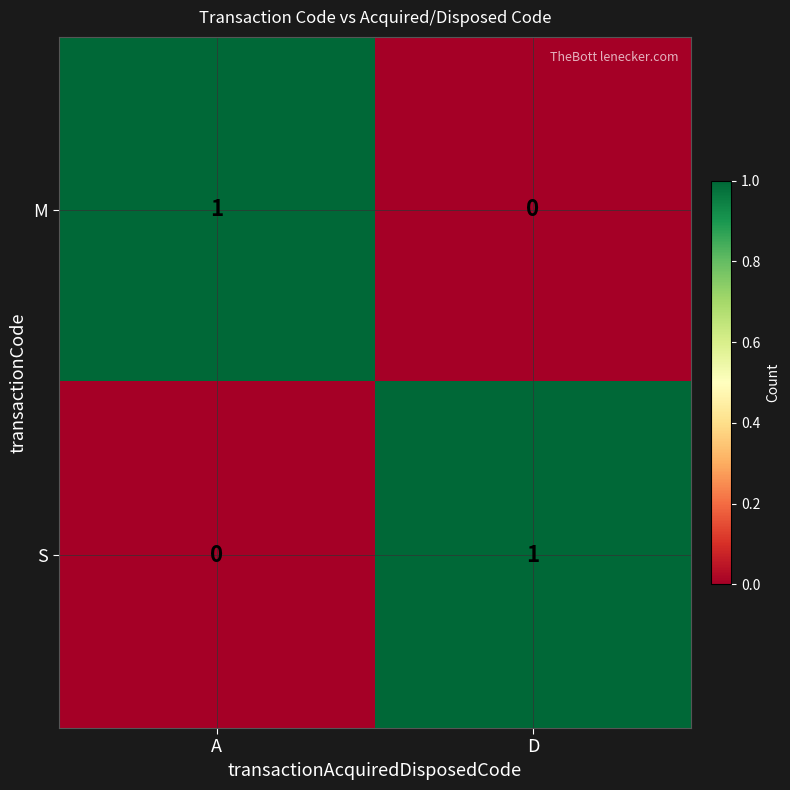

Reading right to left, extract all data points from this chart.

M: D=0	A=1
S: D=1	A=0